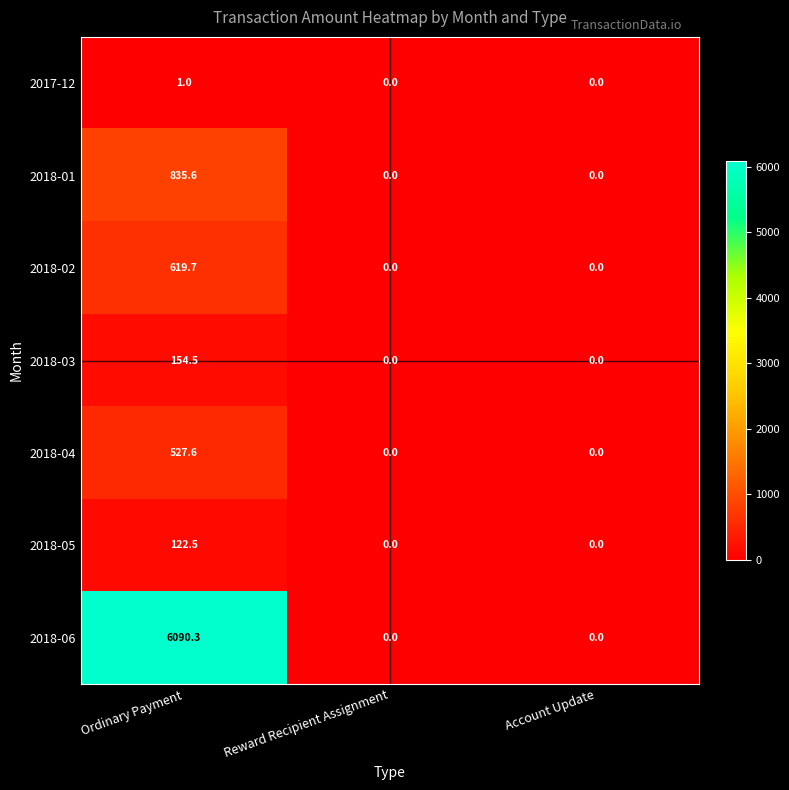

What is the approximate value of 2018-03 at Ordinary Payment?

154.5